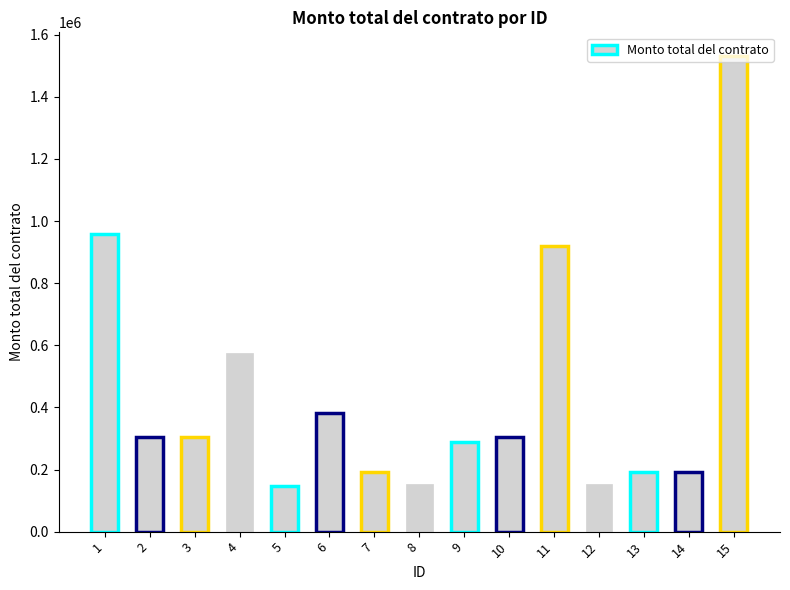

Does the chart contain stacked bars?

No